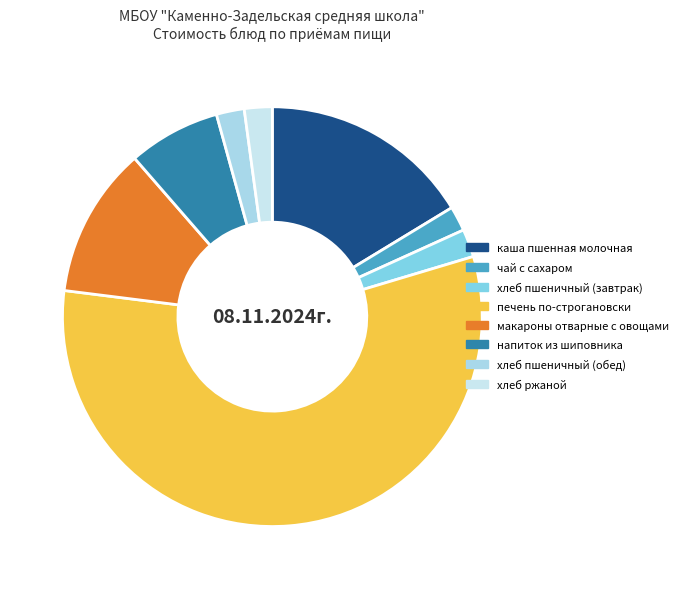

Which category has the biggest portion of the pie?

печень по-строгановски